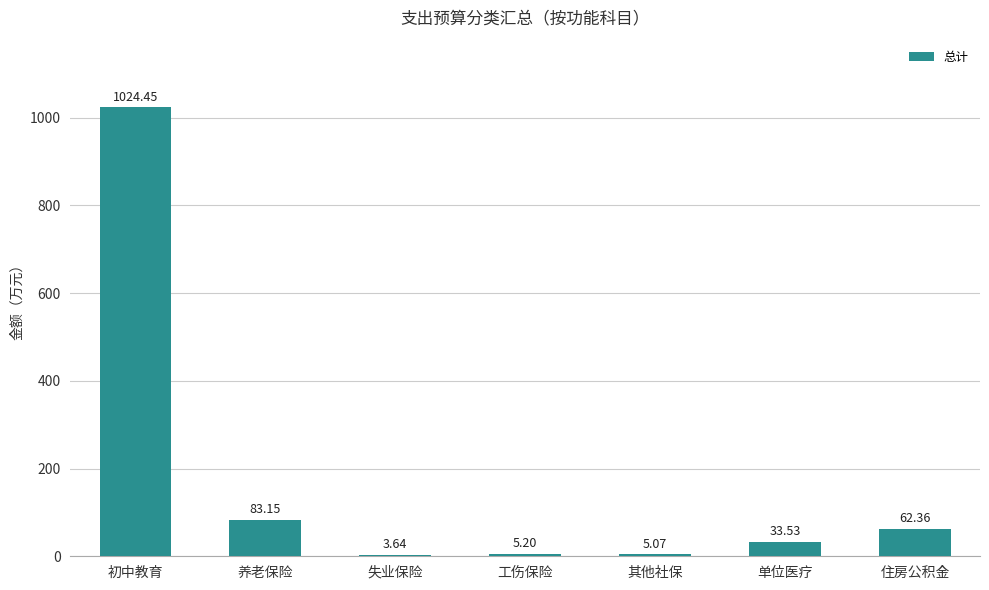

True or false: the data shows 33.5 at 单位医疗.

True